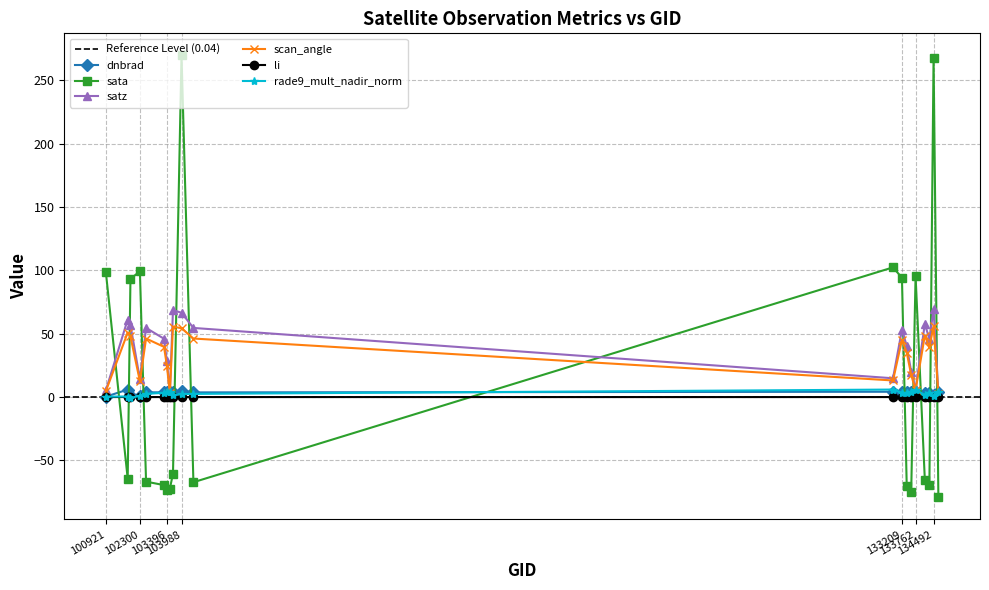

How many times do li and sata cross each other?

11